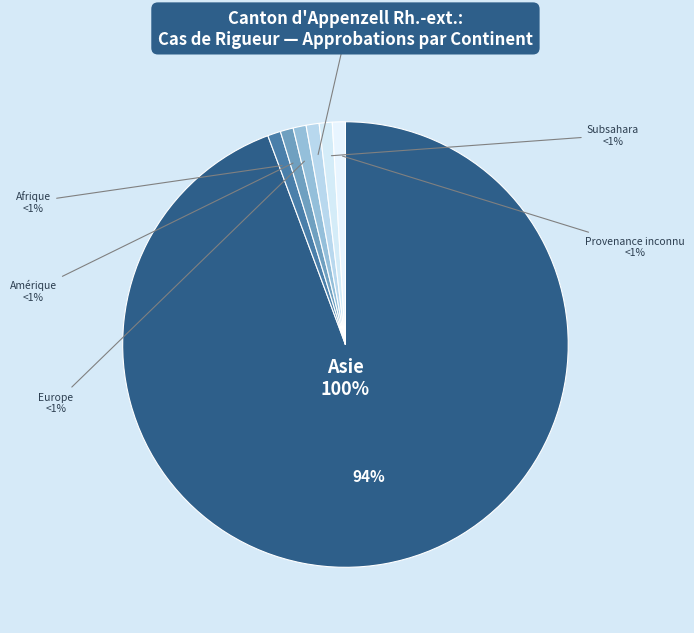

How many slices are in this pie chart?

7